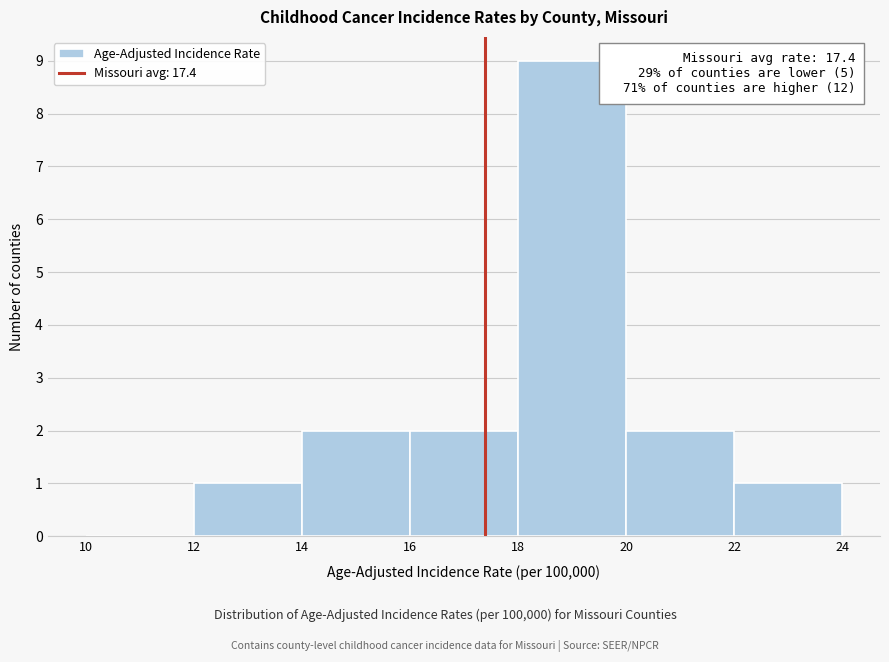

Over which range of the x-axis is the bar tallest?

18 to 20